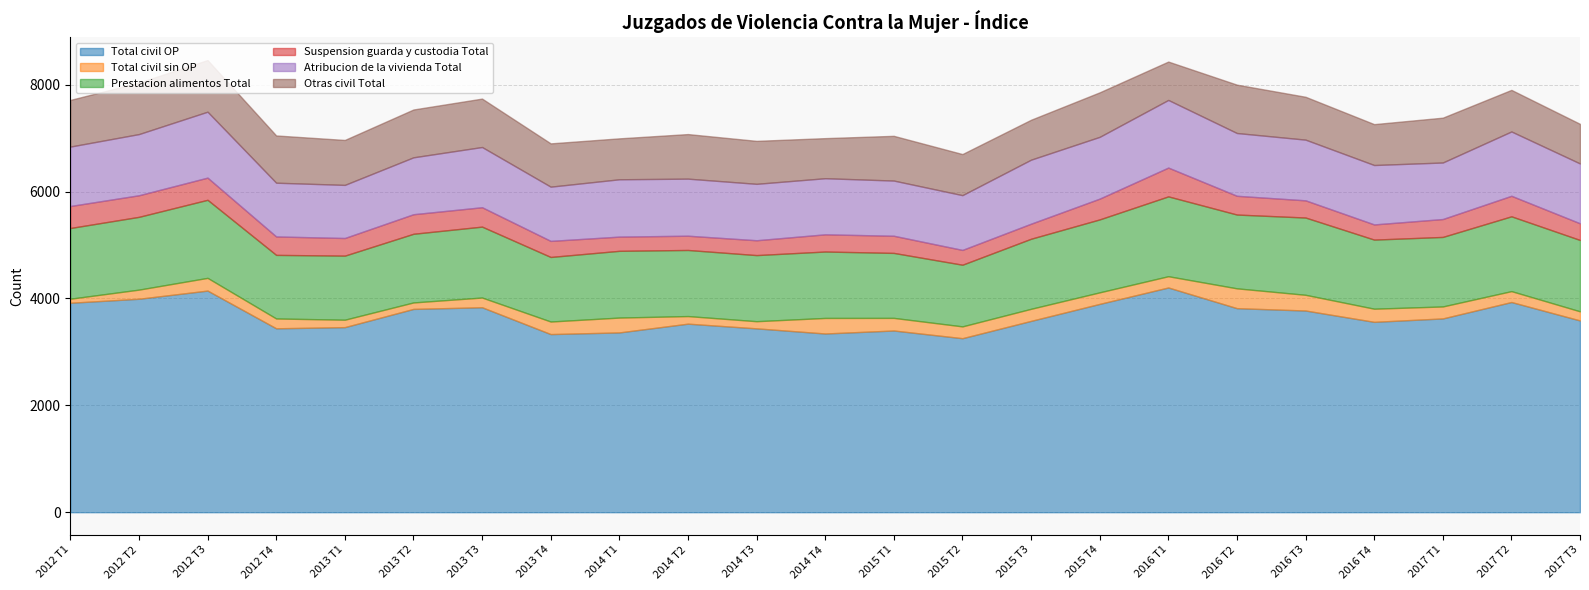

At which label is Prestacion alimentos Total closest to 1324?

2012 T1